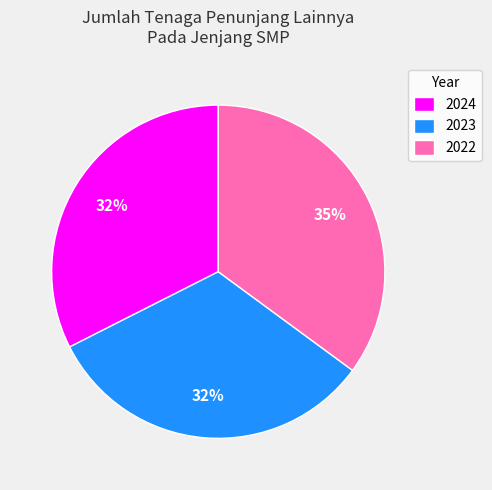

To the nearest percent, what is the difference between the largest and smallest slice percentages?

3%